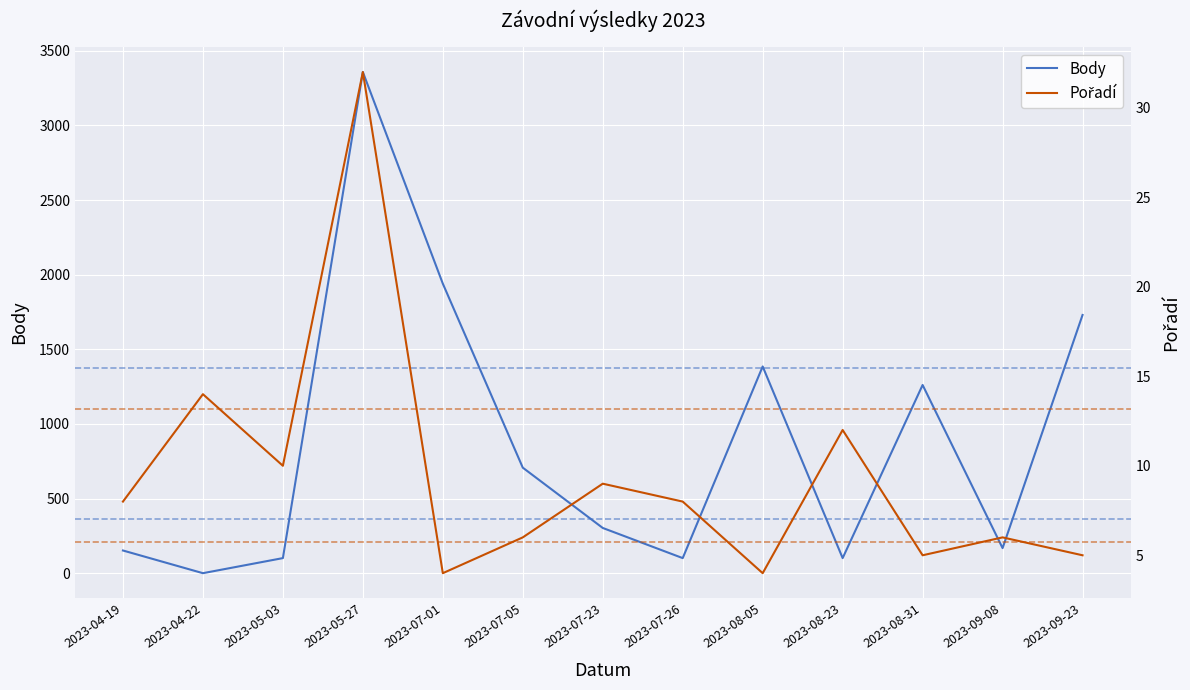

What is the lowest value of the Pořadí series?

4